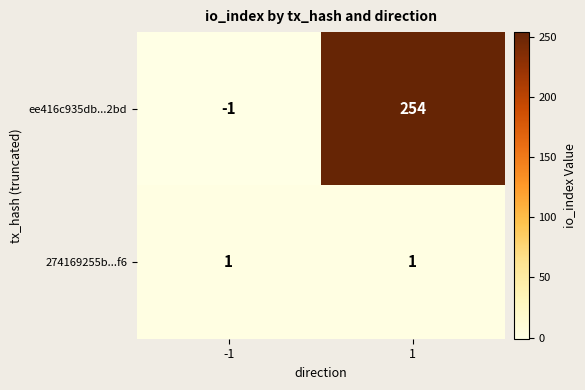

What is the difference between the ee416c935db...2bd values at -1 and 1?

255